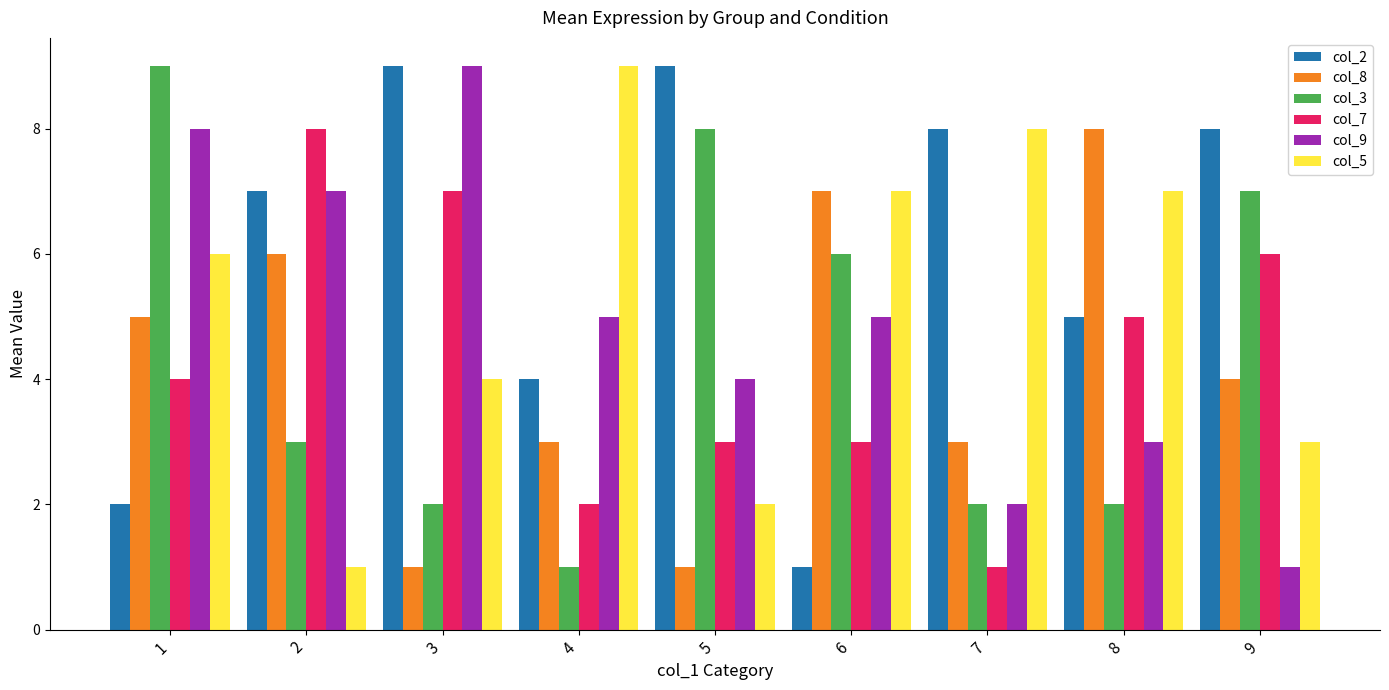

What is the value of the col_2 bar at the 5th from the left?

9